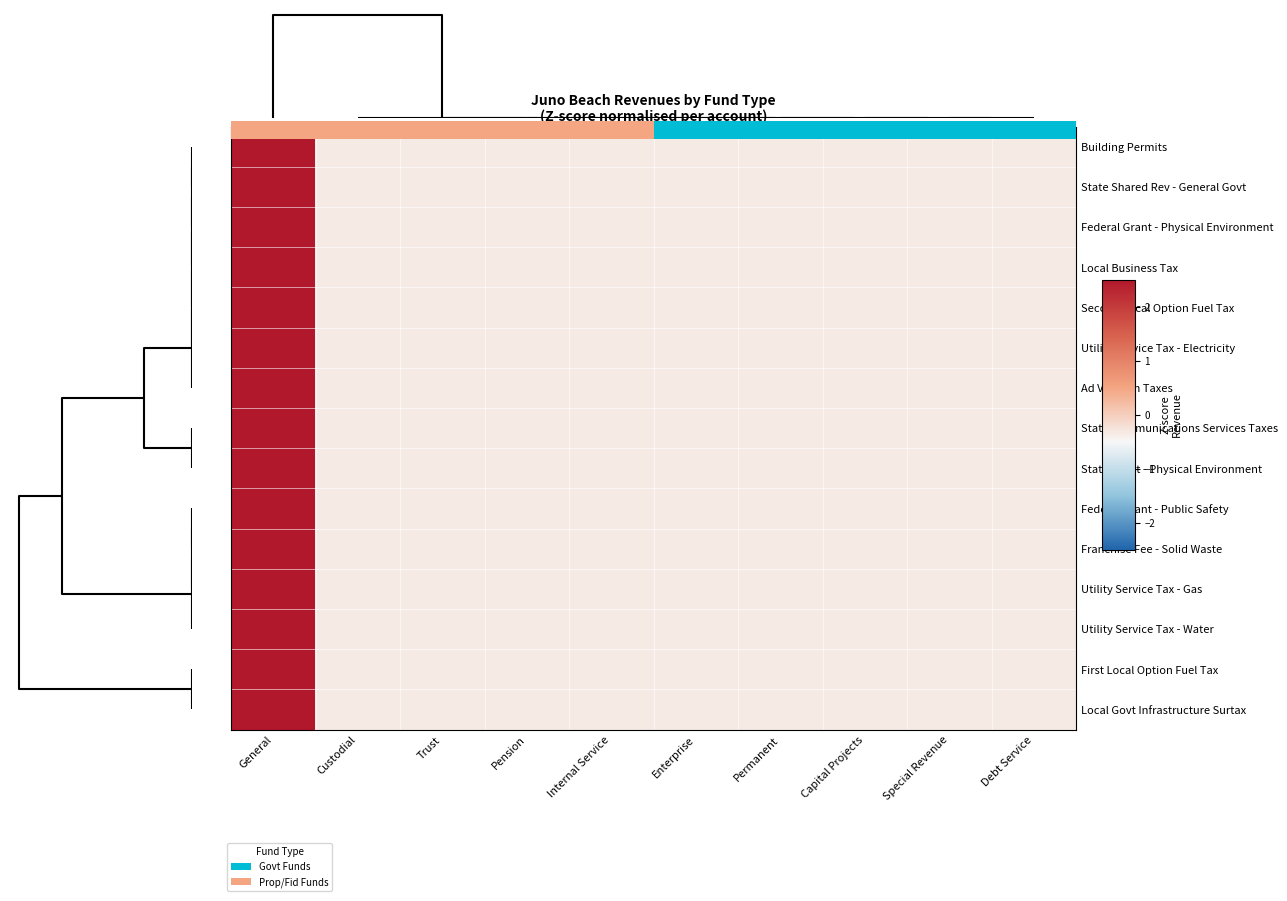

What is the lowest value of the Federal Grant - Physical Environment series?

-0.3